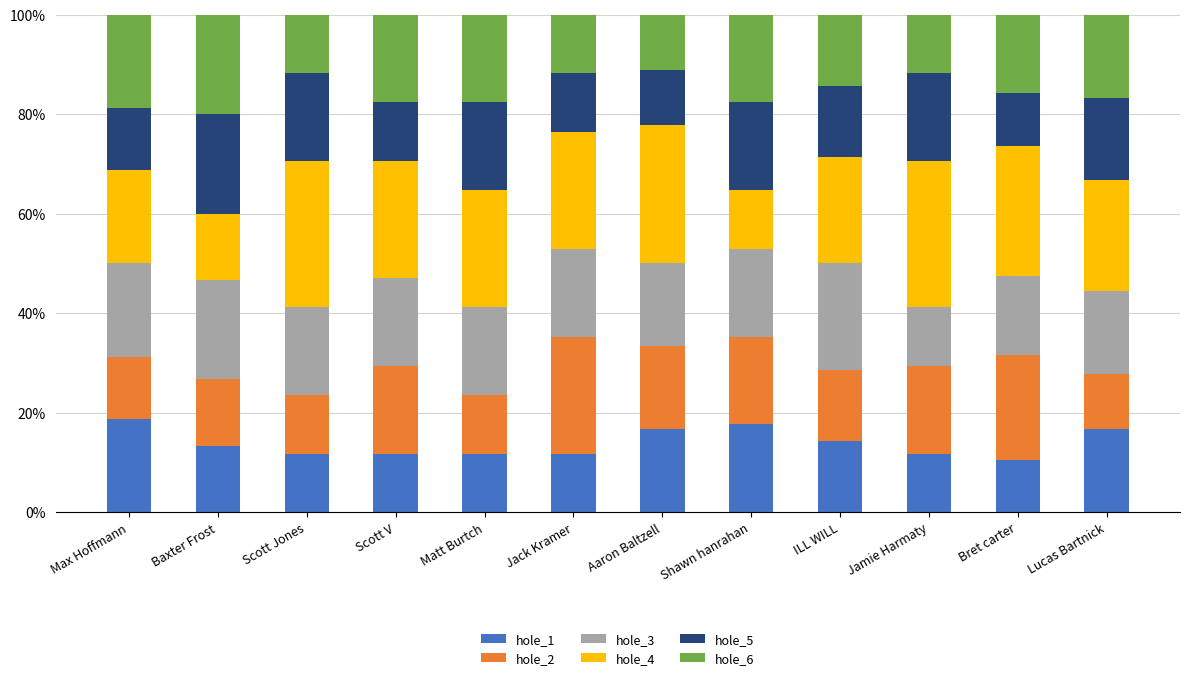

What is the total value across all series at Matt Burtch?

100.0